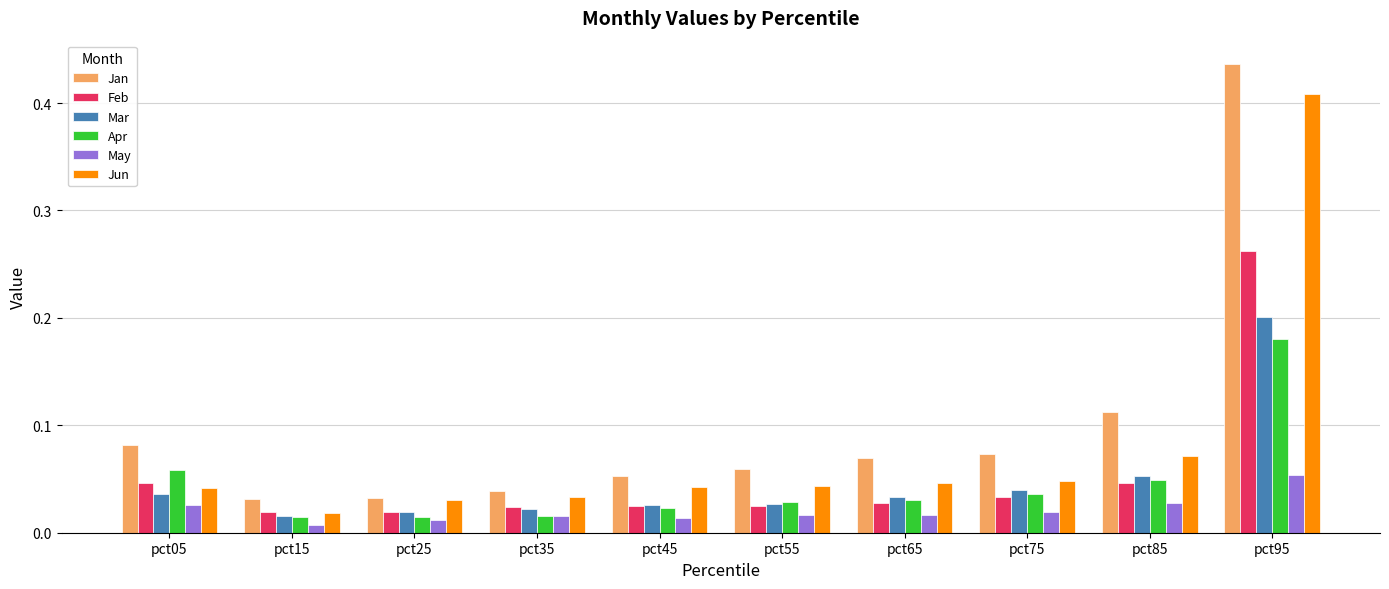

What are all the series names shown in the legend?

Jan, Feb, Mar, Apr, May, Jun